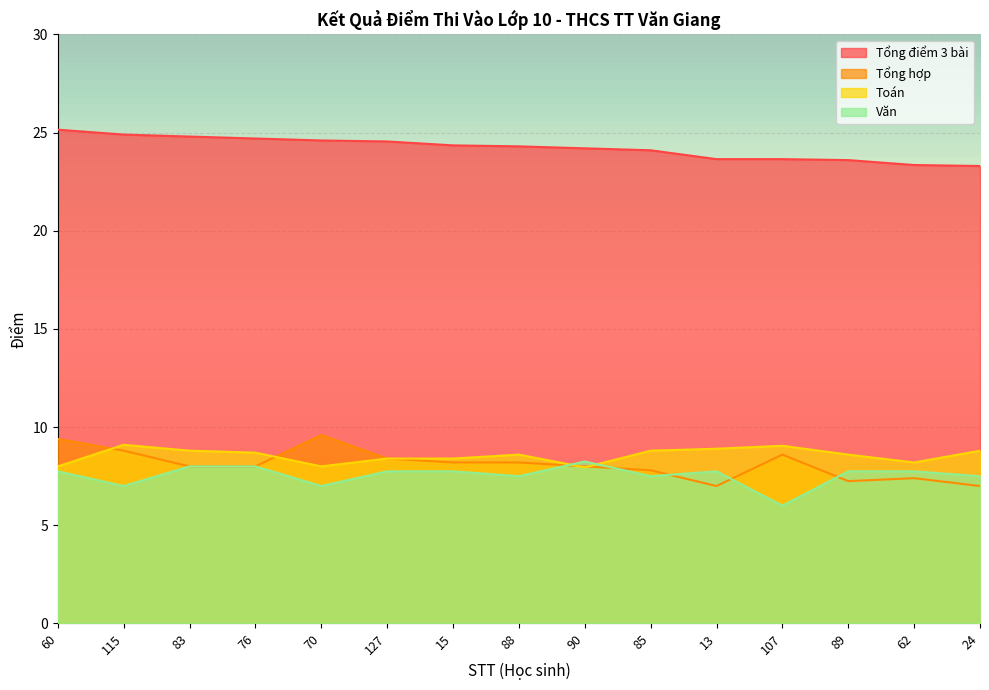

What position from the left is 127?

6